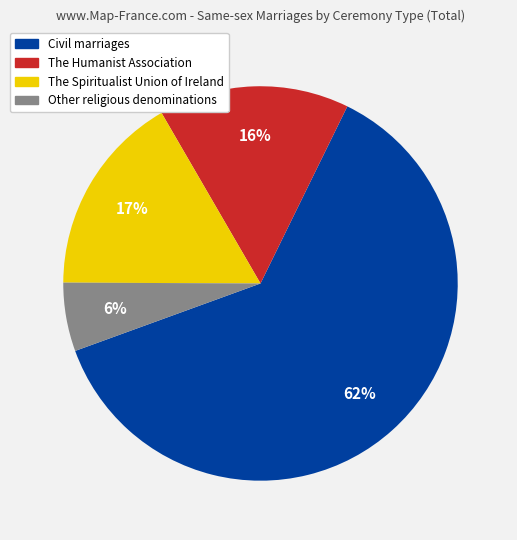

To the nearest percent, what is the average slice percentage?

25%